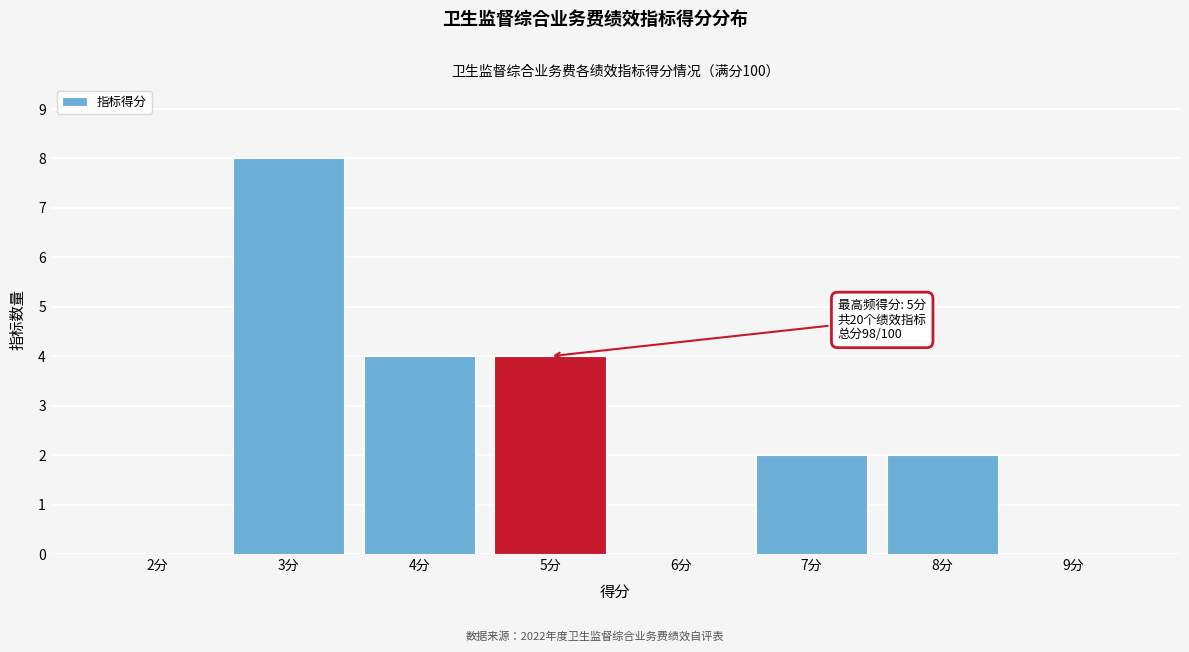

Reading right to left, extract all data points from this chart.

9分=0	8分=2	7分=2	6分=0	5分=4	4分=4	3分=8	2分=0